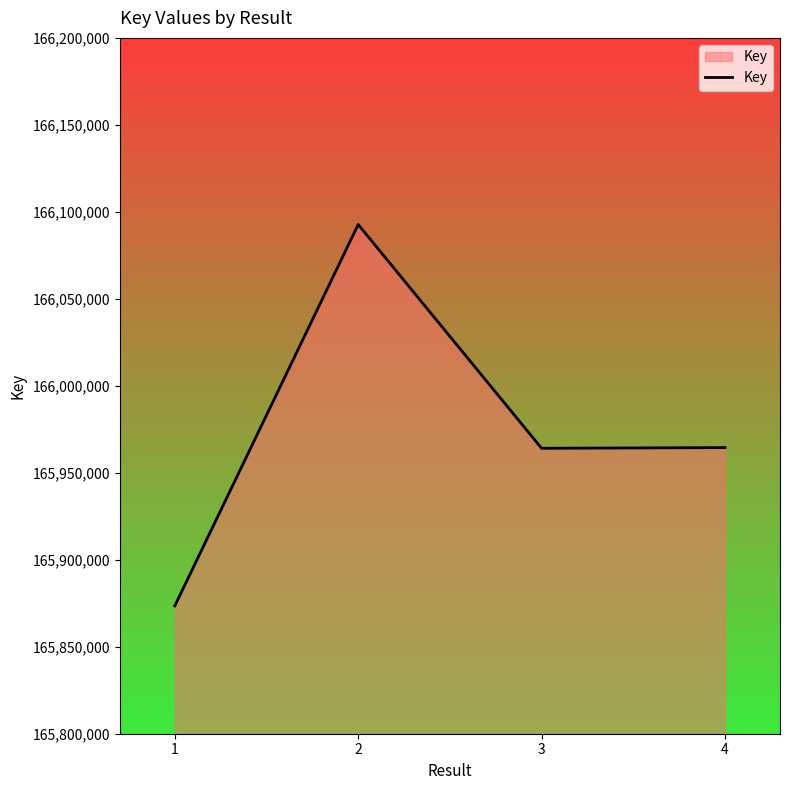

What is the ratio of the value at 4 to the value at 3?

1.0